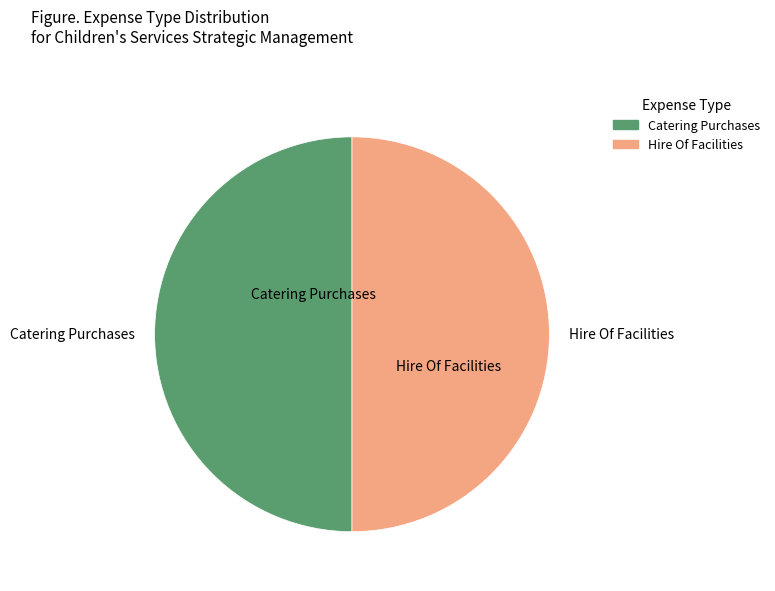

Approximately how many times larger is the value at Hire Of Facilities compared to Catering Purchases?

1.0